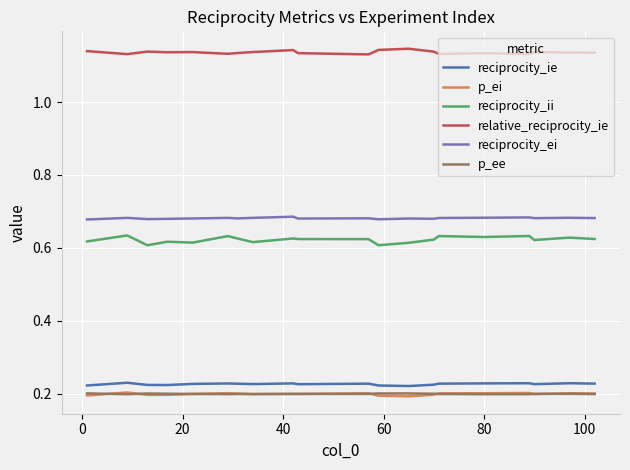

Which series has the largest total across all categories?

relative_reciprocity_ie